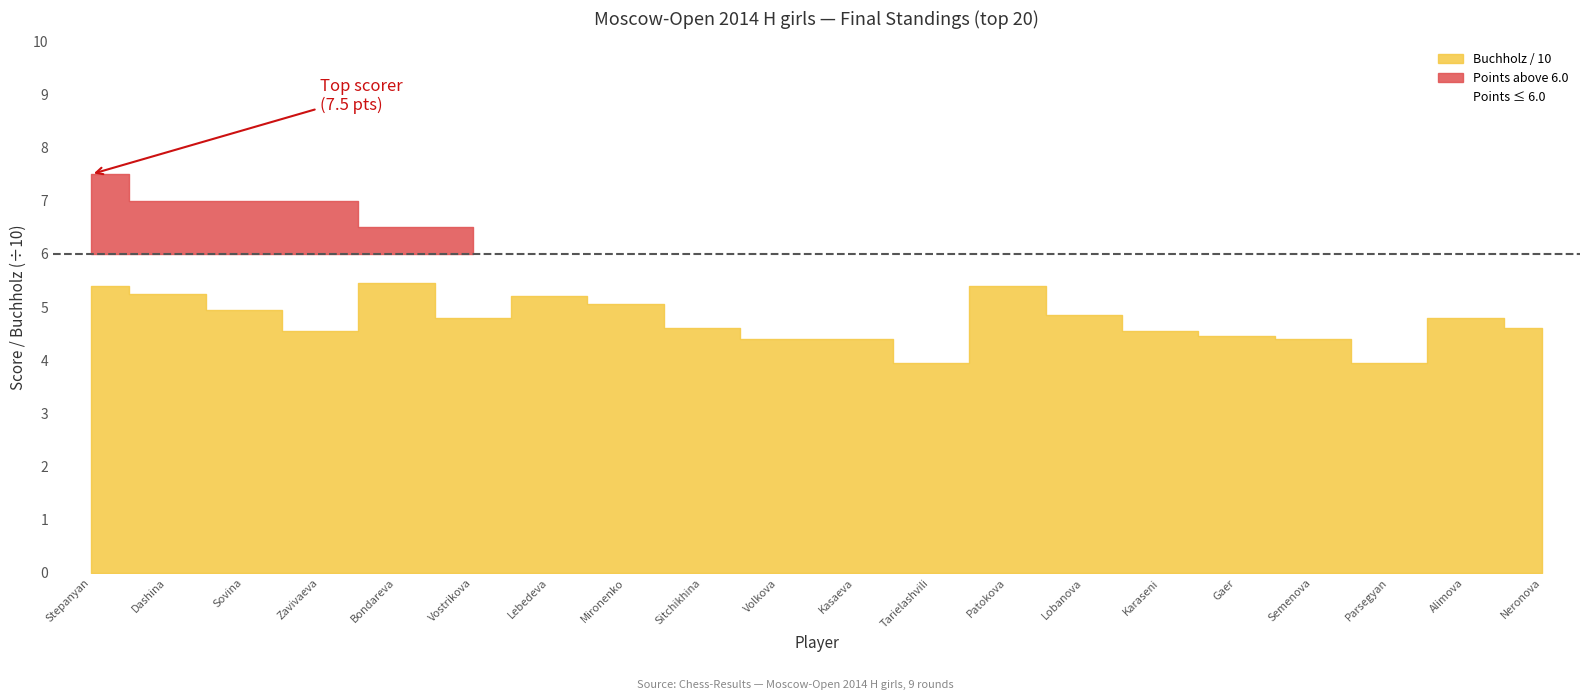

At which label does Buchholz (Доп1) reach its peak?

Bondareva Daria